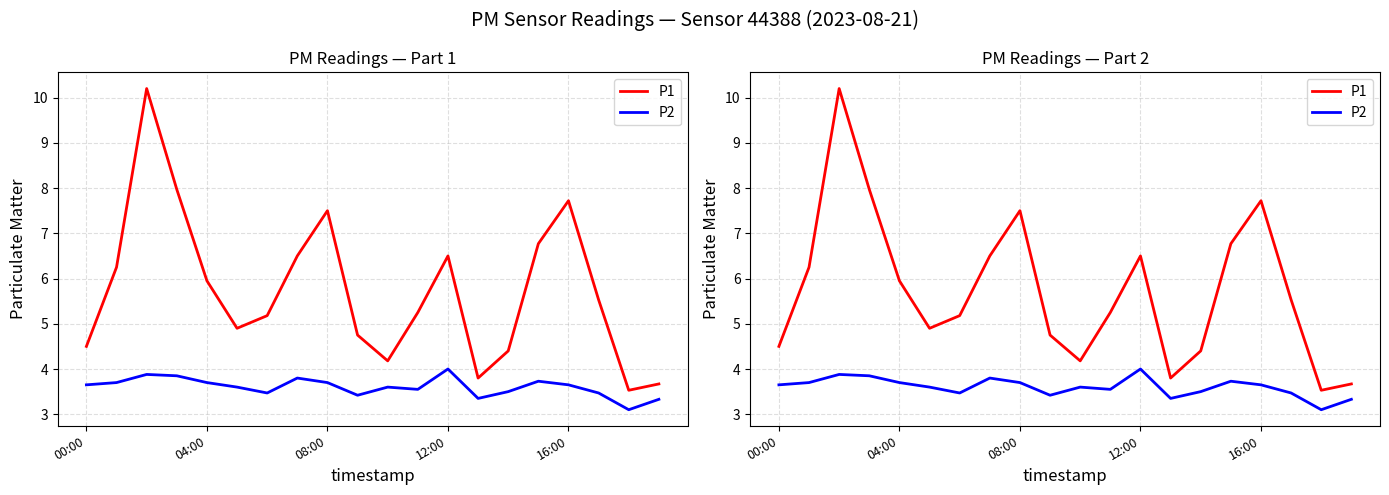

Is this an area chart (filled region under the line)?

No